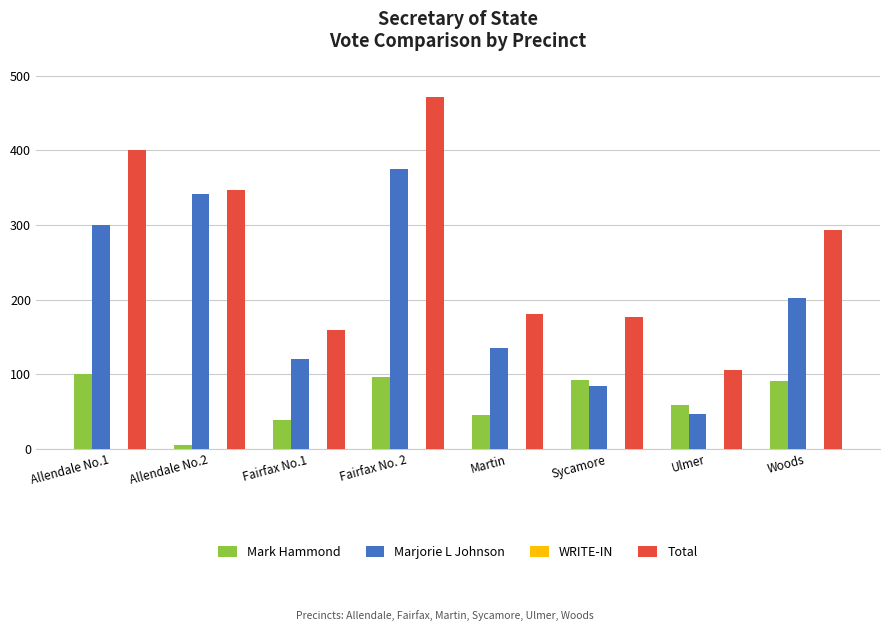

What is the difference between the Total values at Fairfax No.1 and Allendale No.1?

240